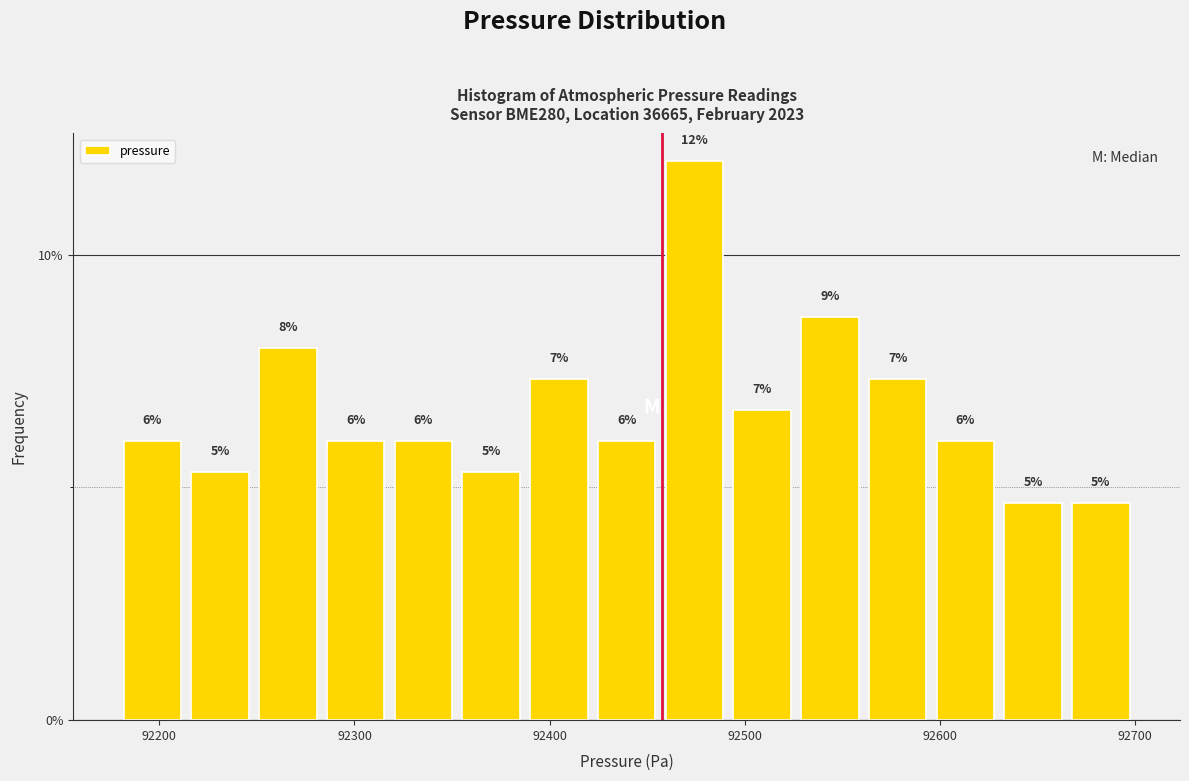

Around what value on the x-axis is the tallest bar? Give the approximate position of its centre, as read against the axis.

92470